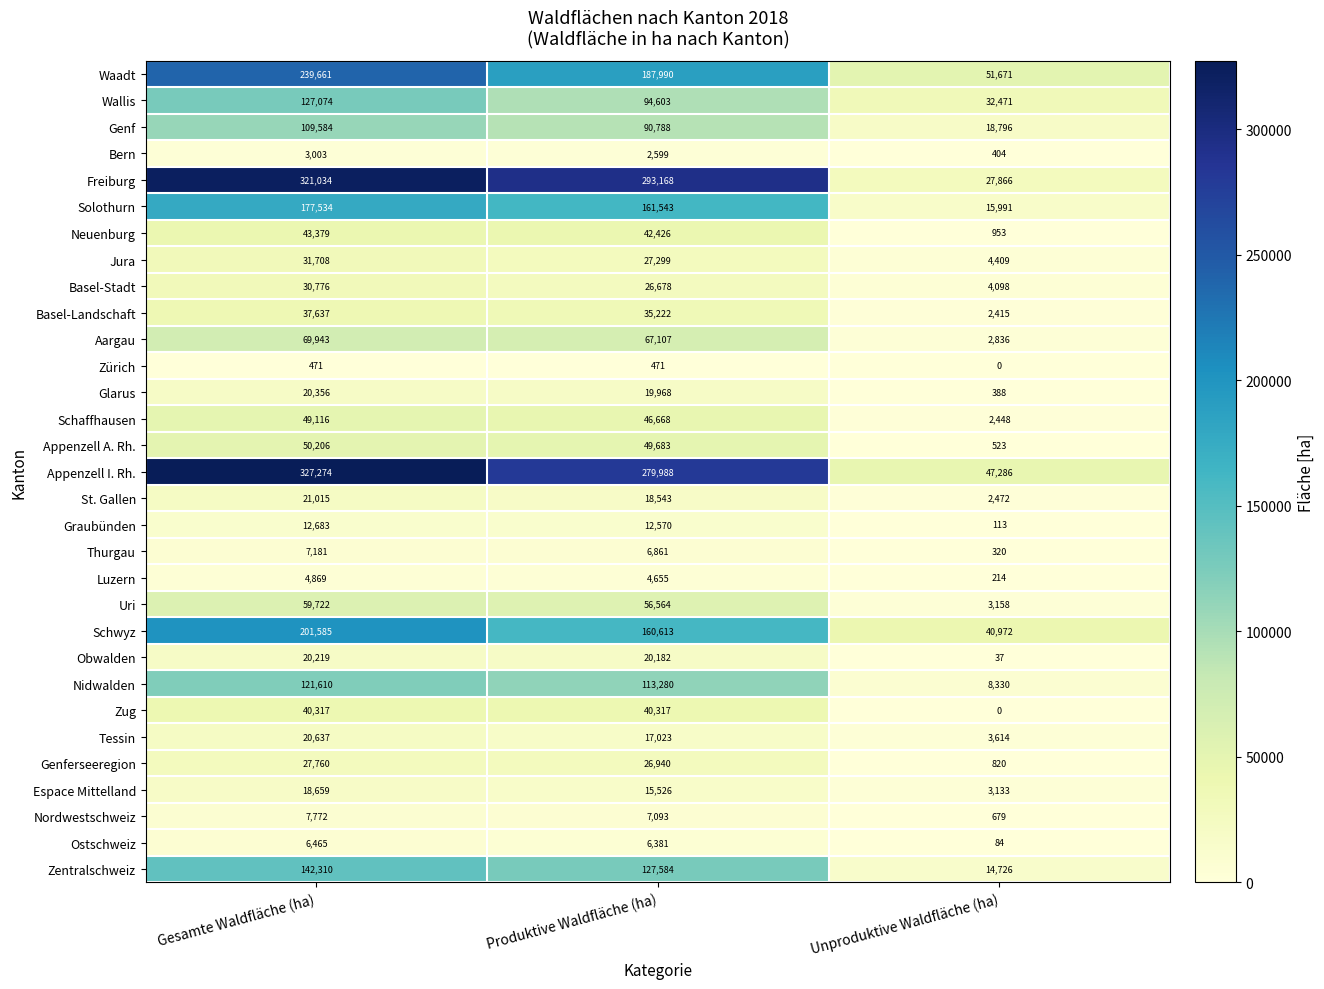

What is the difference between the Obwalden values at Gesamte Waldfläche (ha) and Produktive Waldfläche (ha)?

37